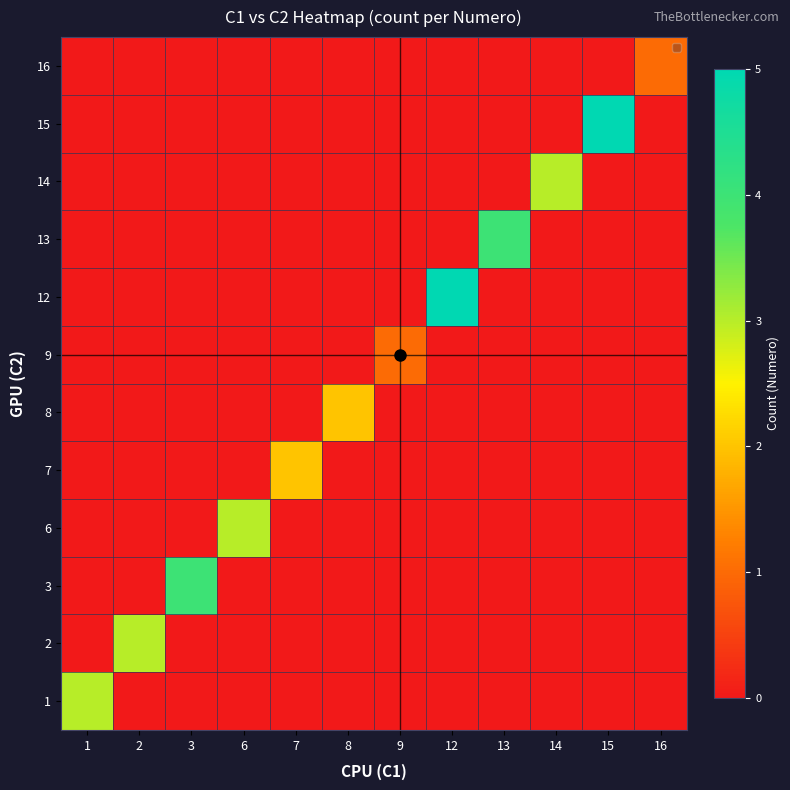

What is the total value across all series at 3?

4